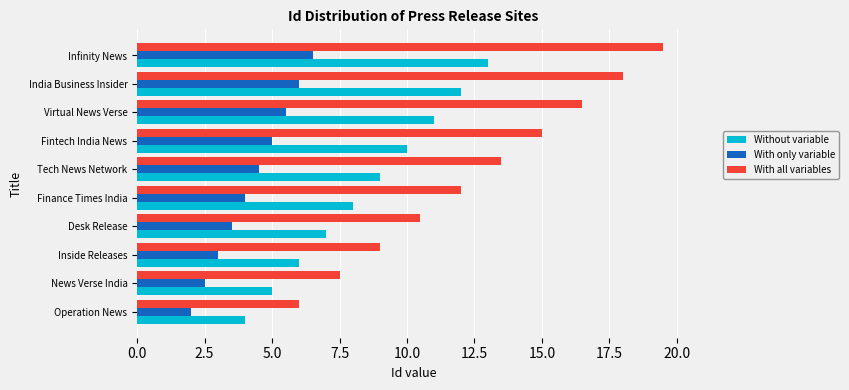

The With only variable series shows 3.5 at Desk Release. True or false?

True